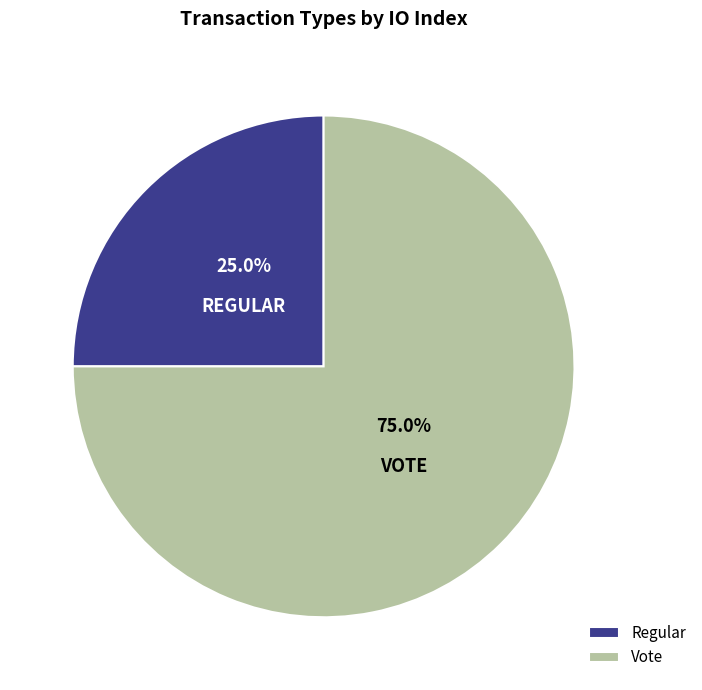

To the nearest percent, what is the difference between the largest and smallest slice percentages?

50%